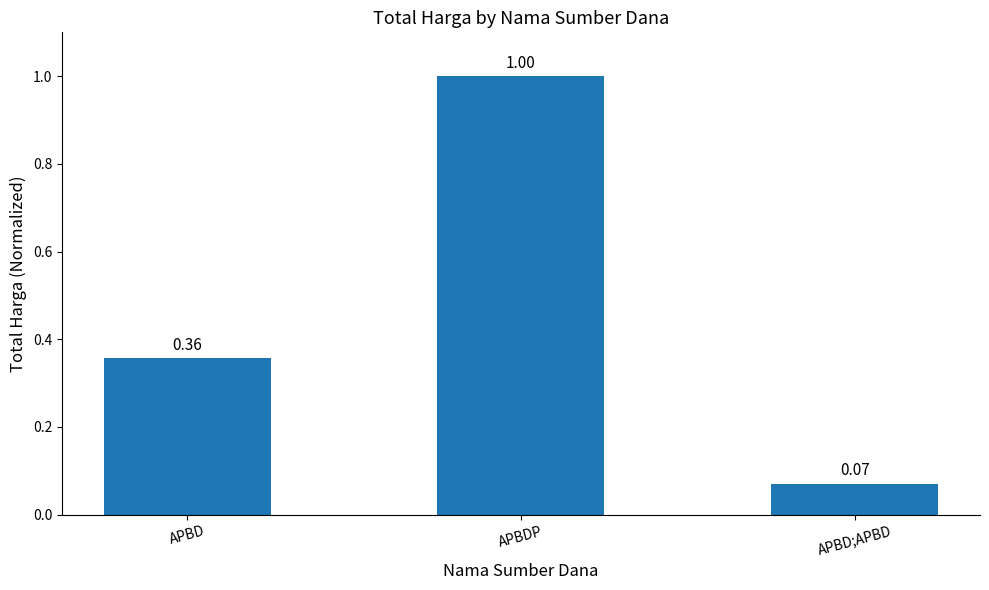

List the labels in order of value, largest first.

APBDP, APBD, APBD;APBD